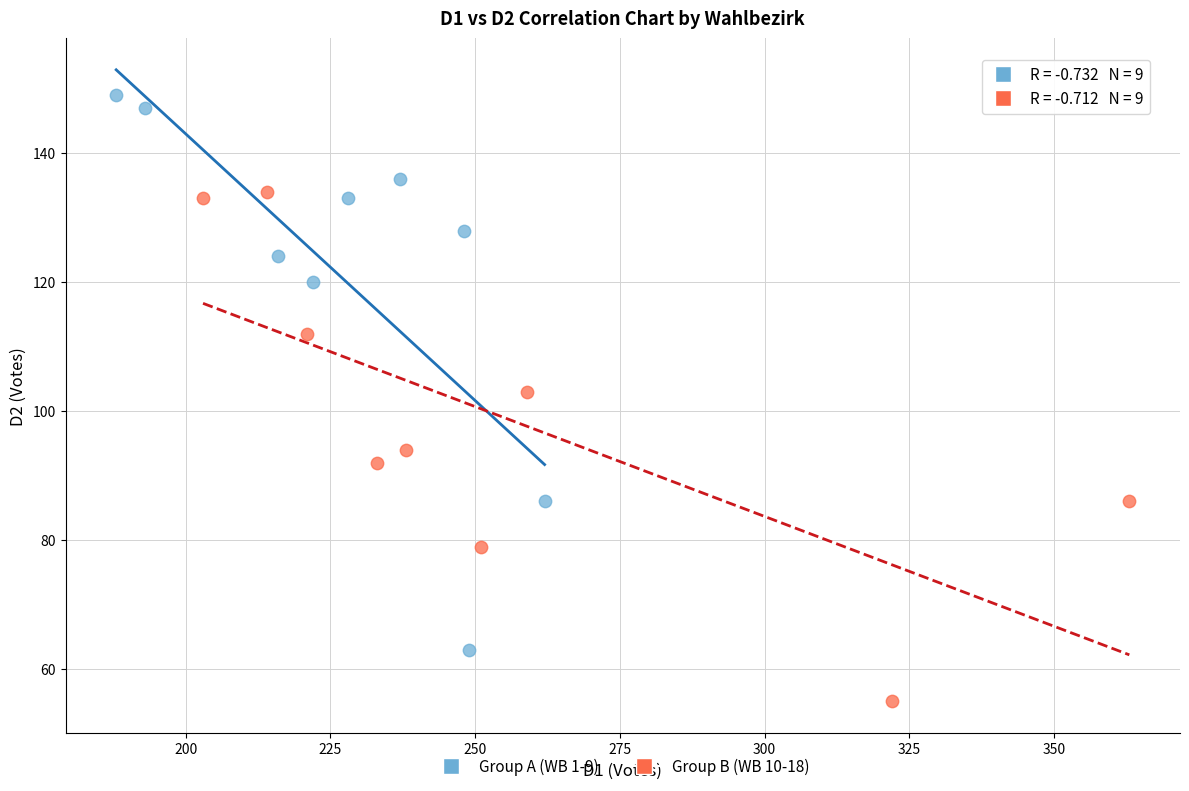

Which series reaches the maximum Y coordinate?

Group A (WB 1-9)